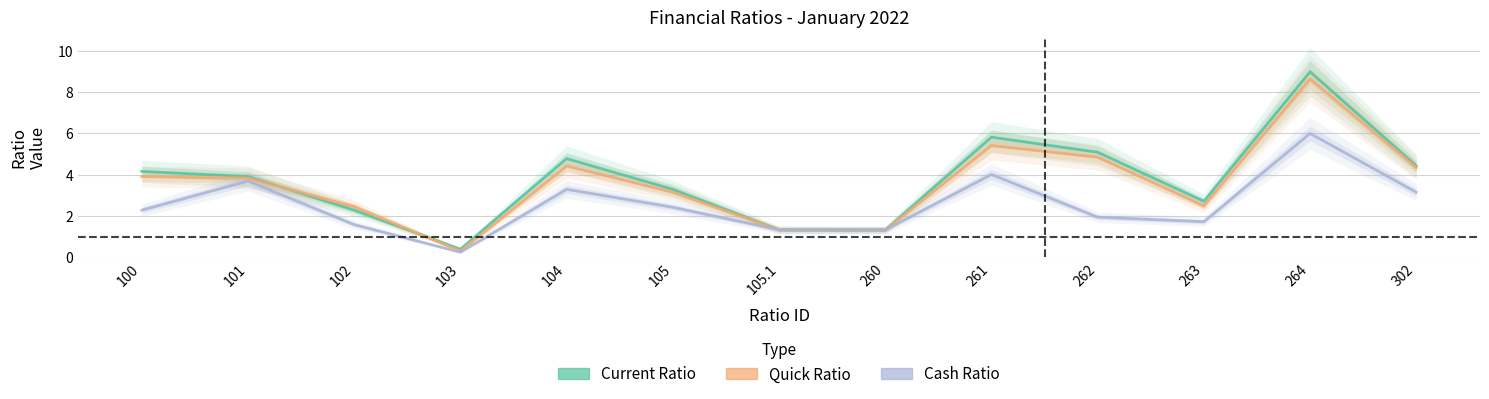

What are all the series names shown in the legend?

Current Ratio, Quick Ratio, Cash Ratio